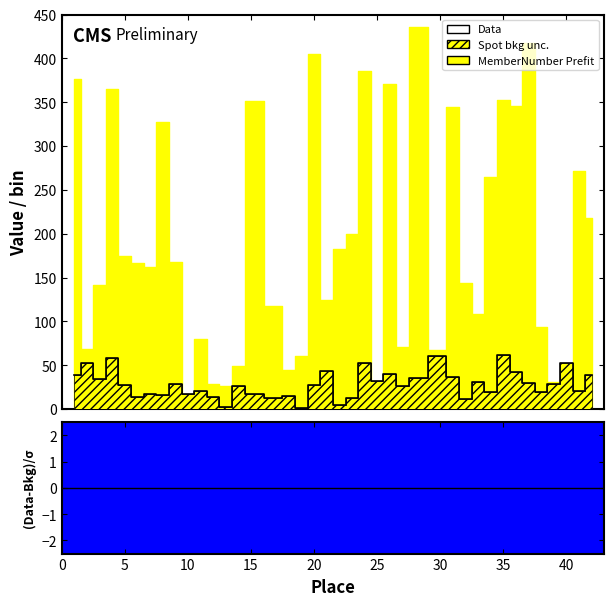

The value at 25 is 35. True or false?

False